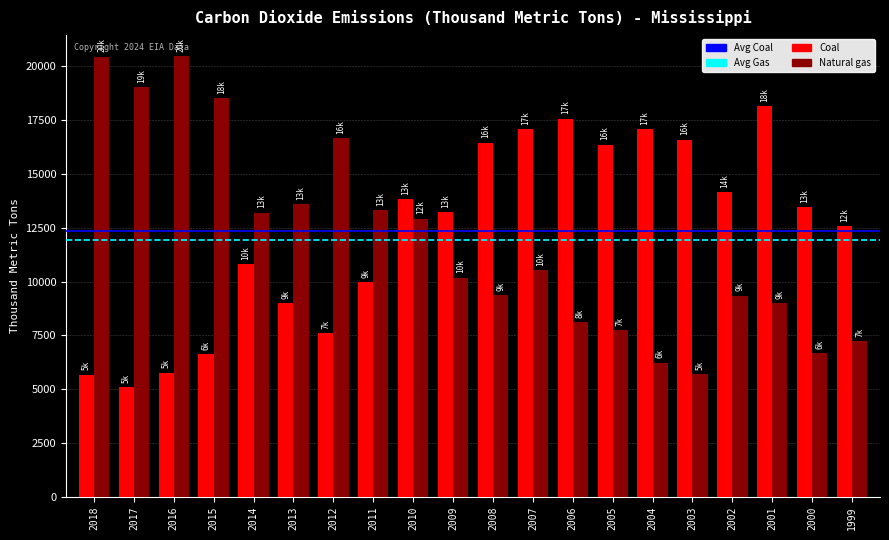

What is the minimum value for Coal?

5108